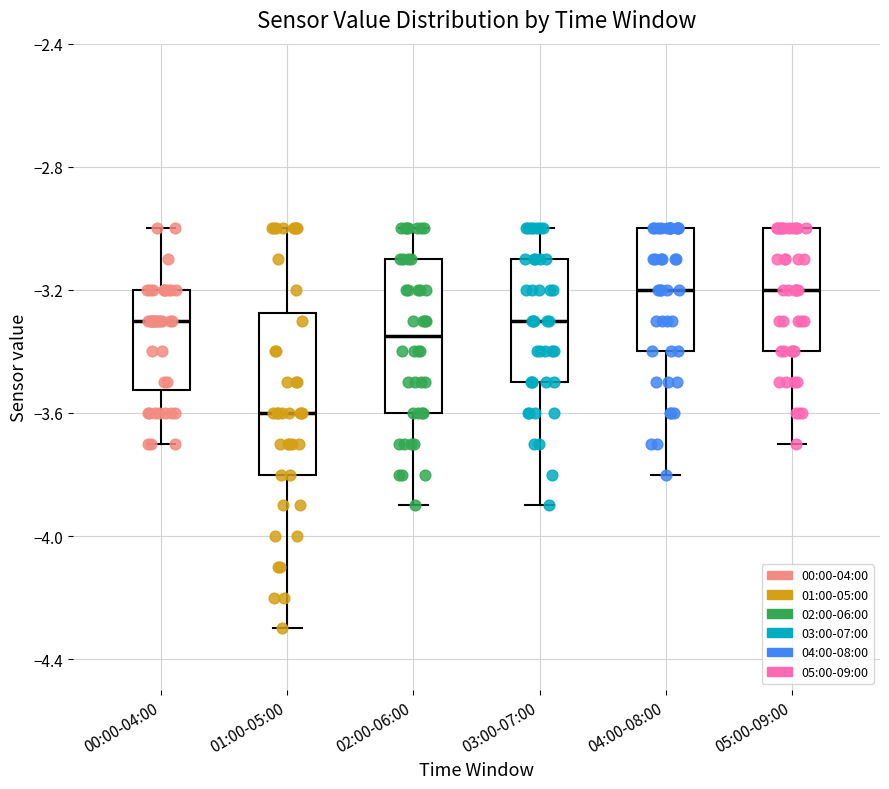

Where does the median line of the box for 04:00-08:00 sit on the y-axis? The values are not printed on the chart, so give them approximately, as read against the axis.

-3.20